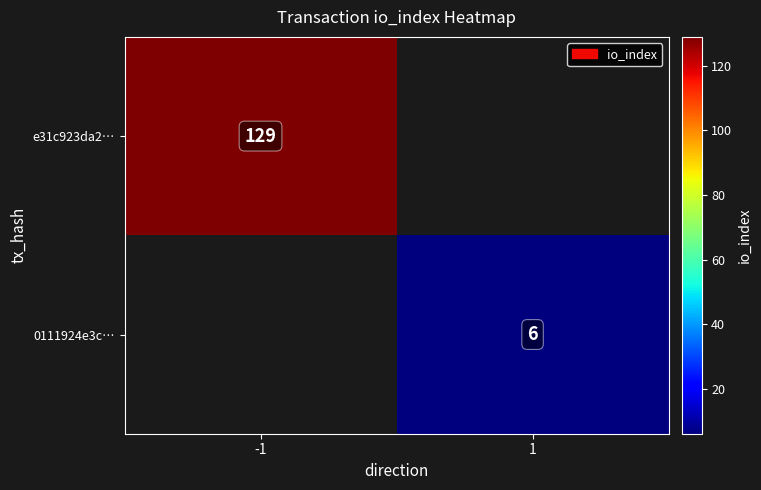

Rank the series by their average value, from highest to lowest.

e31c923da2…, 0111924e3c…